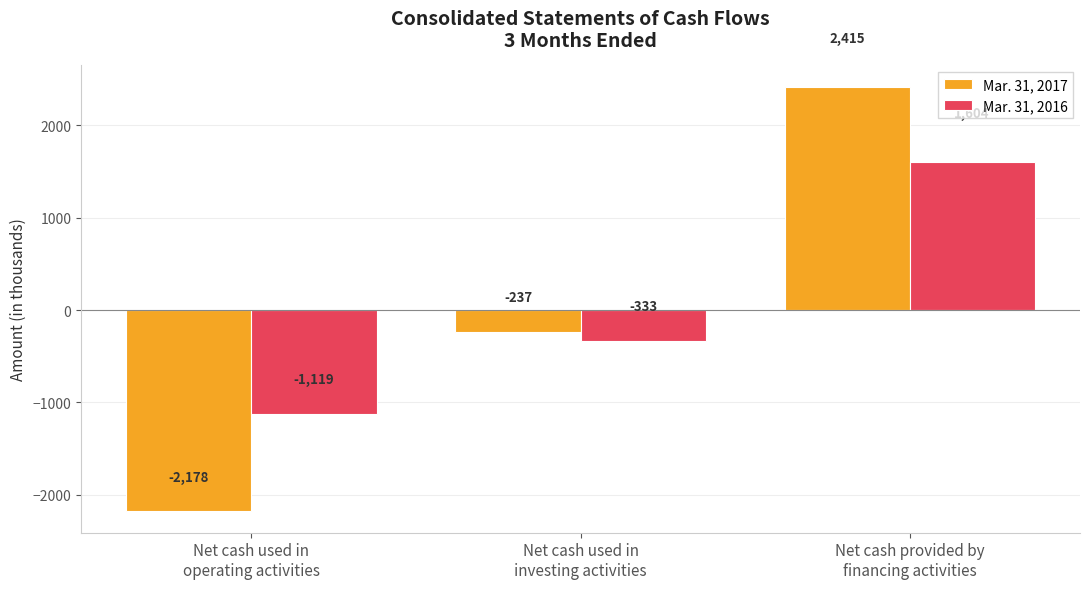

True or false: Mar. 31, 2016 has a value of 399 at Net cash provided by
financing activities.

False